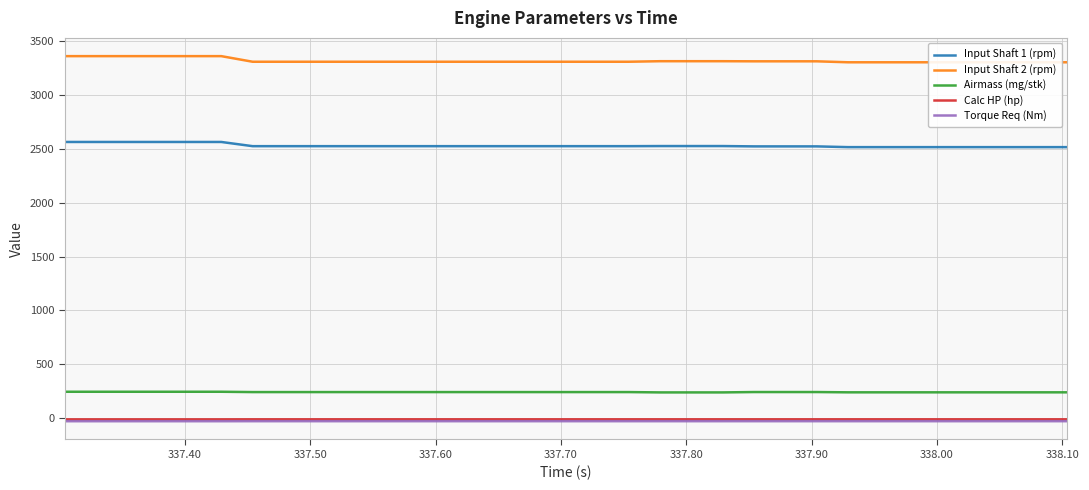

True or false: Airmass (mg/stk) and Torque Req (Nm) intersect in this chart.

False